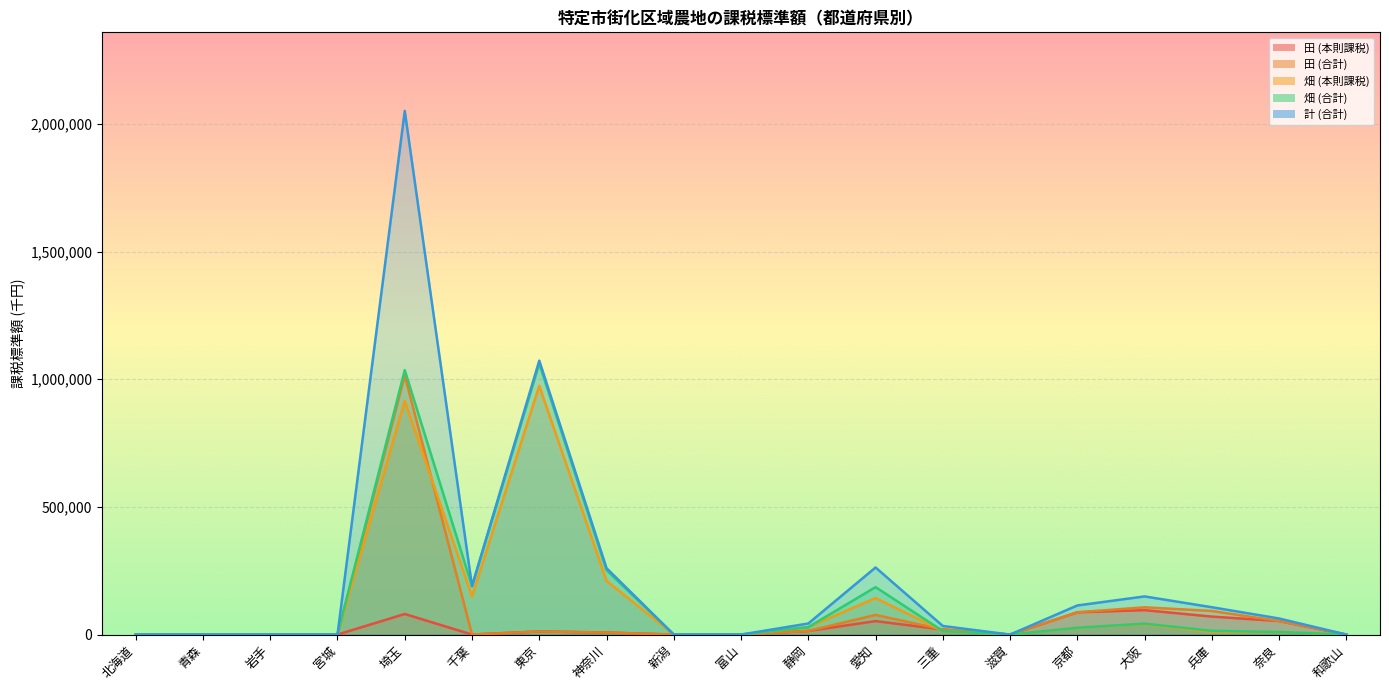

Read the 畑 (合計) value at 奈良, to the nearest 100.

9900